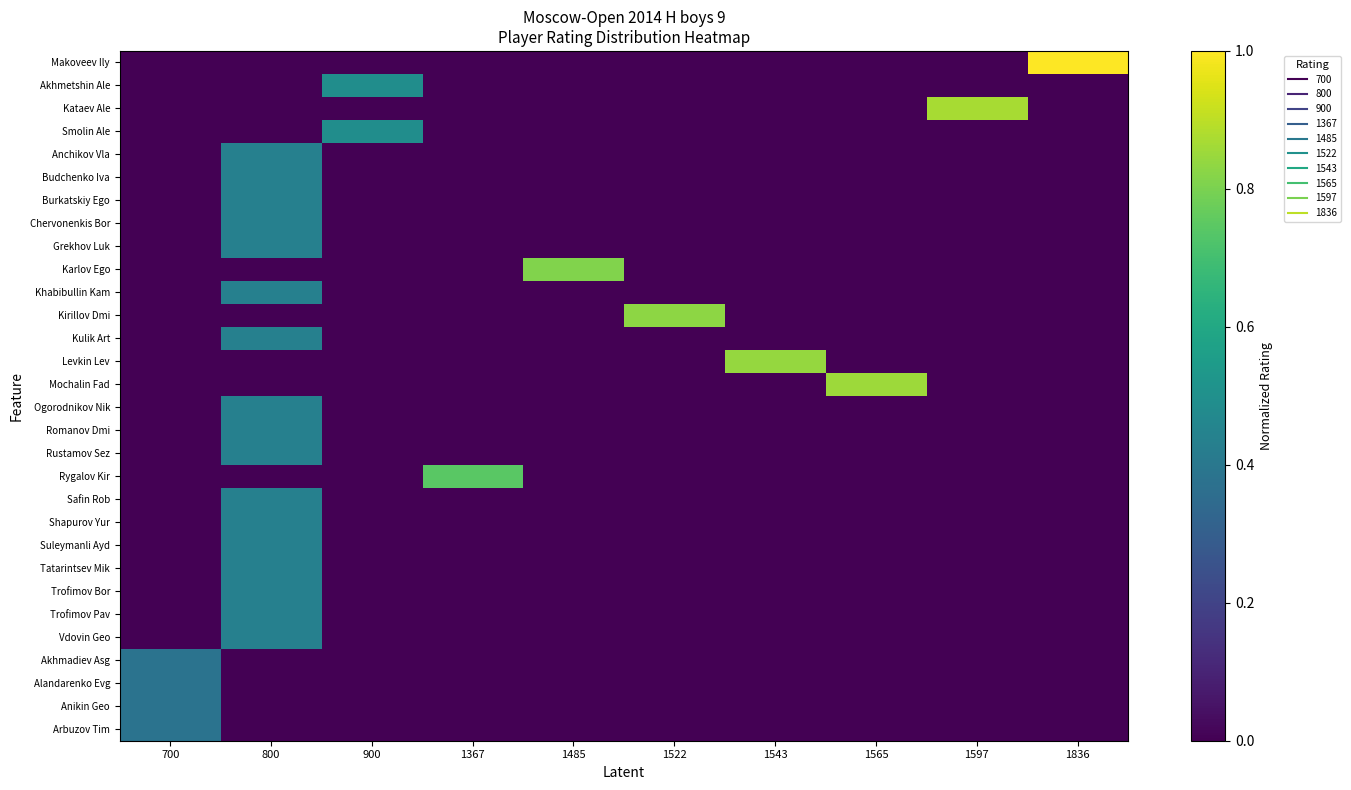

Count the number of data series in this chart.

30